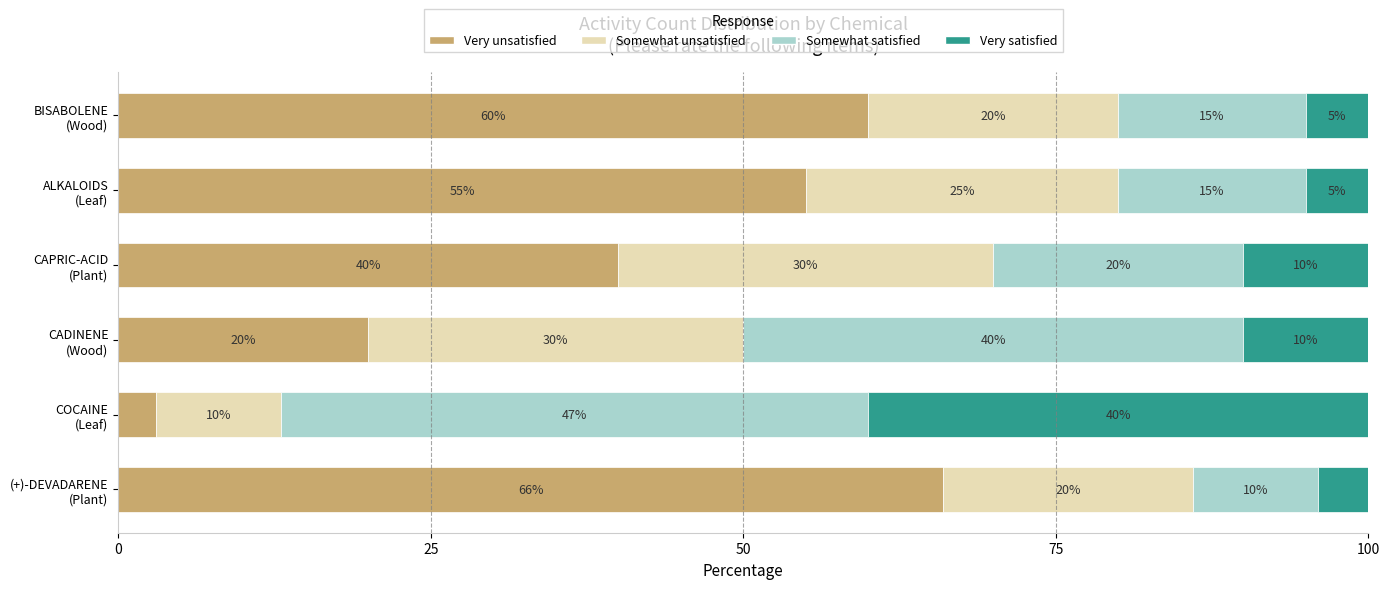

What is the maximum value for Very unsatisfied?

66